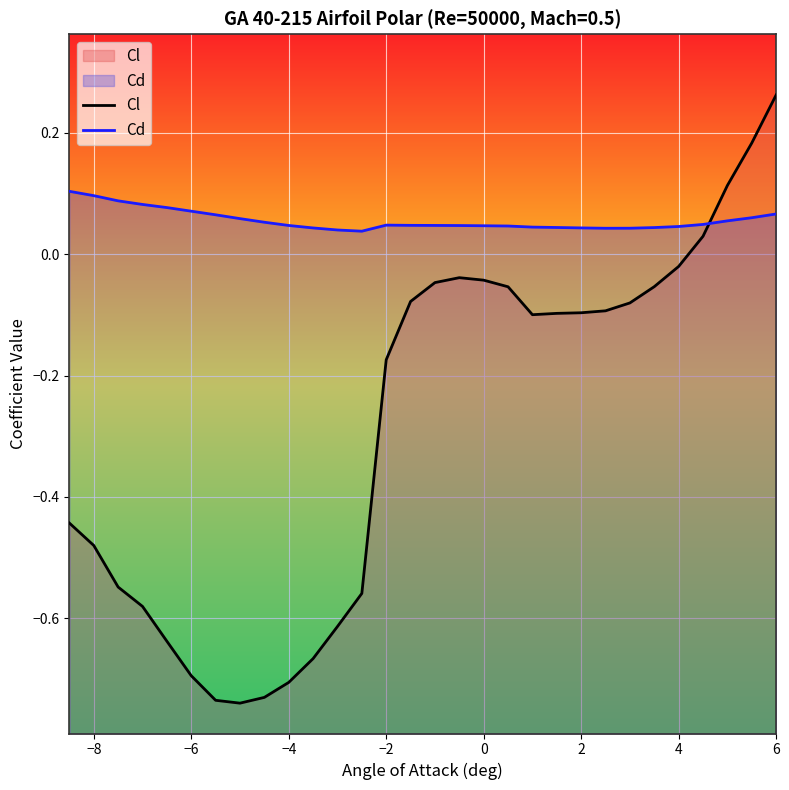

Which series has the widest spread of values?

Cl